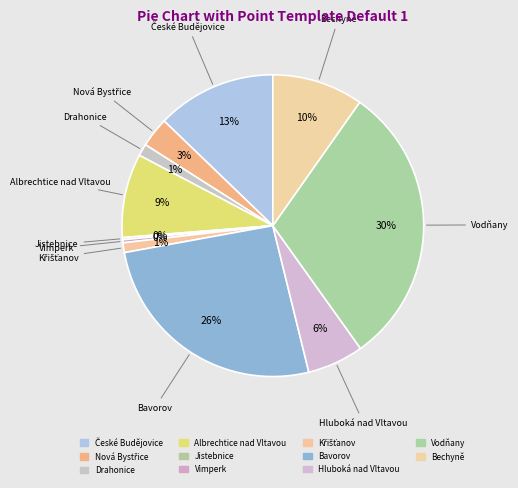

Does any single category account for the majority?

No